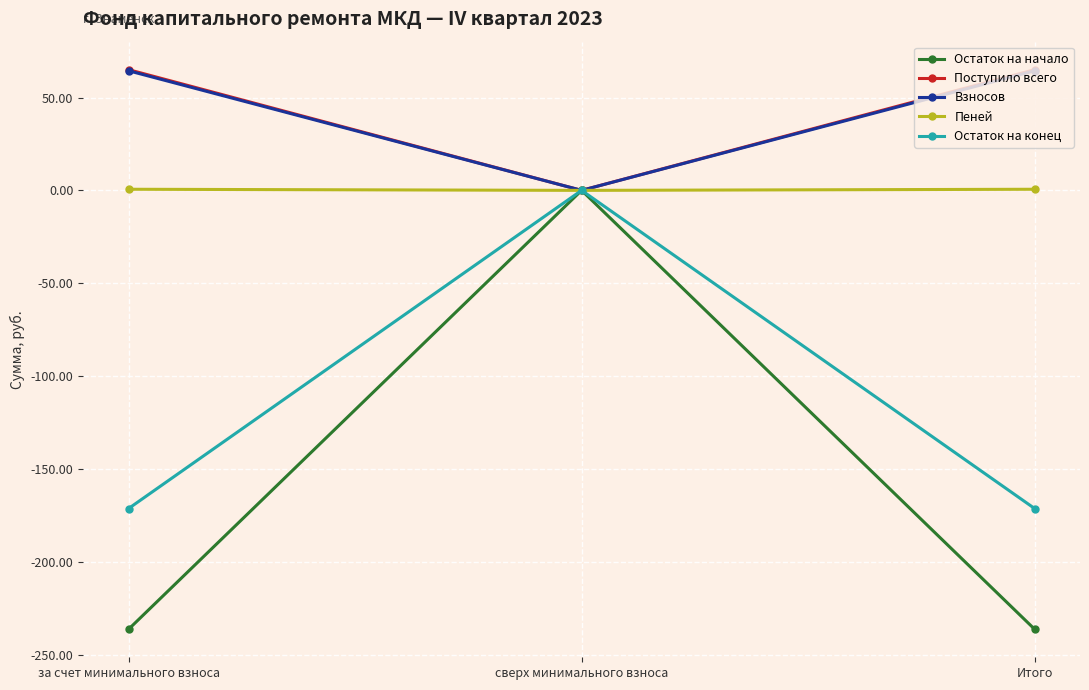

How many distinct data groups are displayed?

5